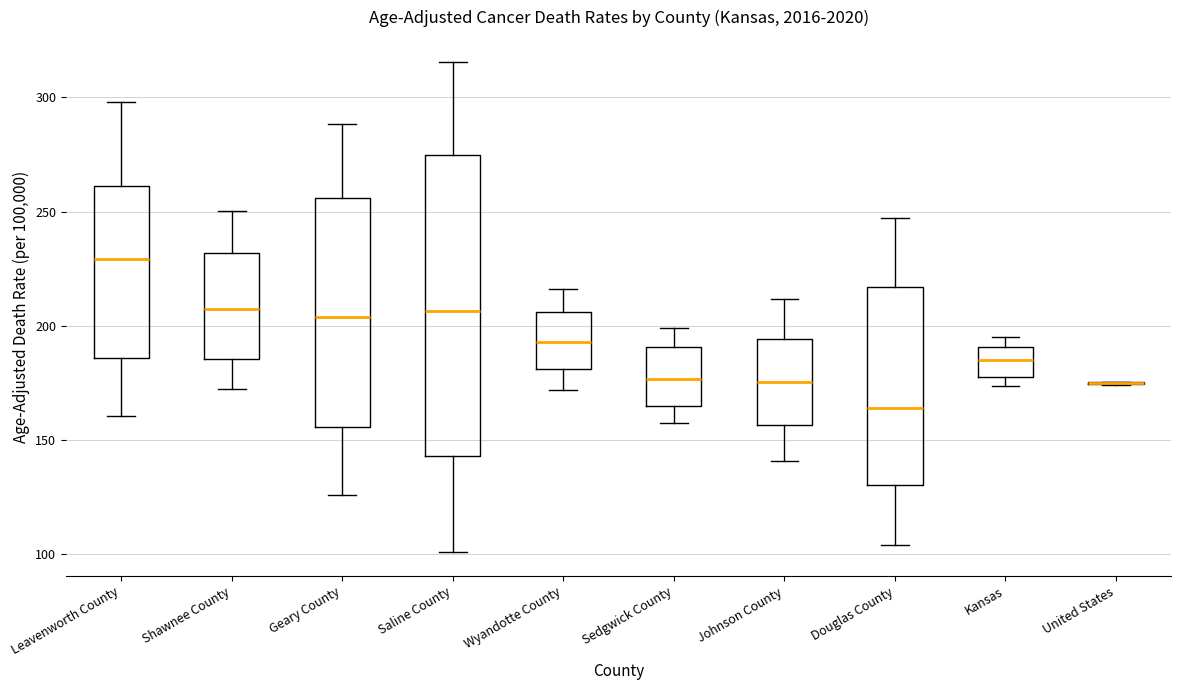

Reading left to right, transcribe this box plot: for each box, give where its median line is, the range the box spans, and where its two whiskers end, as read against the y-axis. The values are not printed on the chart, so give them approximately, as read against the axis.

Leavenworth County: median 230, box 185 to 260, whiskers 160 to 300
Shawnee County: median 205, box 185 to 230, whiskers 170 to 250
Geary County: median 205, box 155 to 255, whiskers 125 to 290
Saline County: median 205, box 145 to 275, whiskers 100 to 315
Wyandotte County: median 195, box 180 to 205, whiskers 170 to 215
Sedgwick County: median 175, box 165 to 190, whiskers 155 to 200
Johnson County: median 175, box 155 to 195, whiskers 140 to 210
Douglas County: median 165, box 130 to 215, whiskers 105 to 245
Kansas: median 185, box 180 to 190, whiskers 175 to 195
United States: box collapsed to a line at 175, whiskers 175 to 175